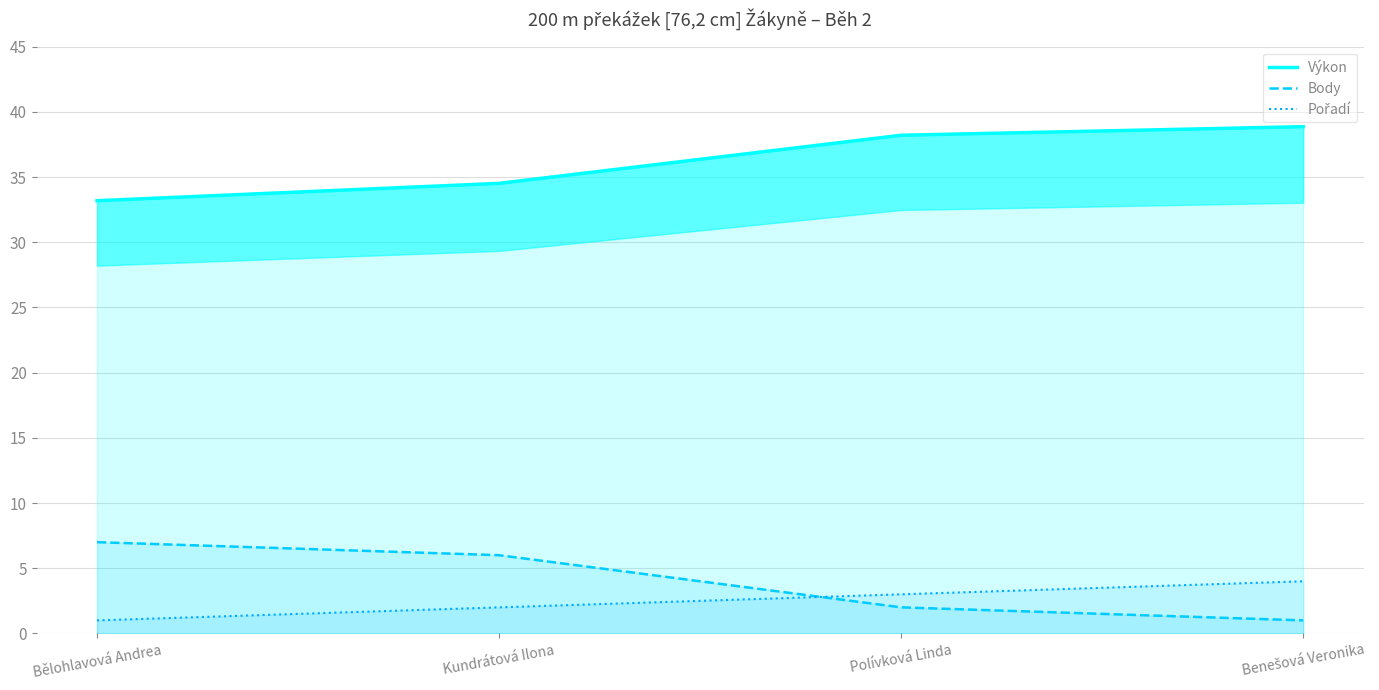

Reading left to right, transcribe all the data shown in this chart.

Výkon: 33.2	34.5	38.2	38.9
Body: 7.0	6.0	2.0	1.0
Pořadí: 1.0	2.0	3.0	4.0